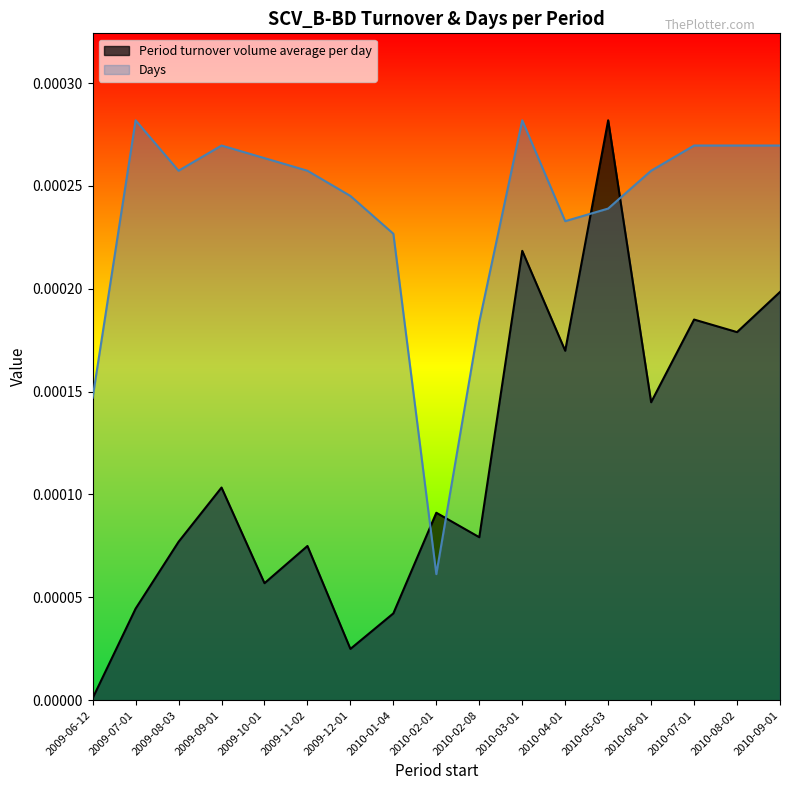

How many lines are shown in the chart?

2